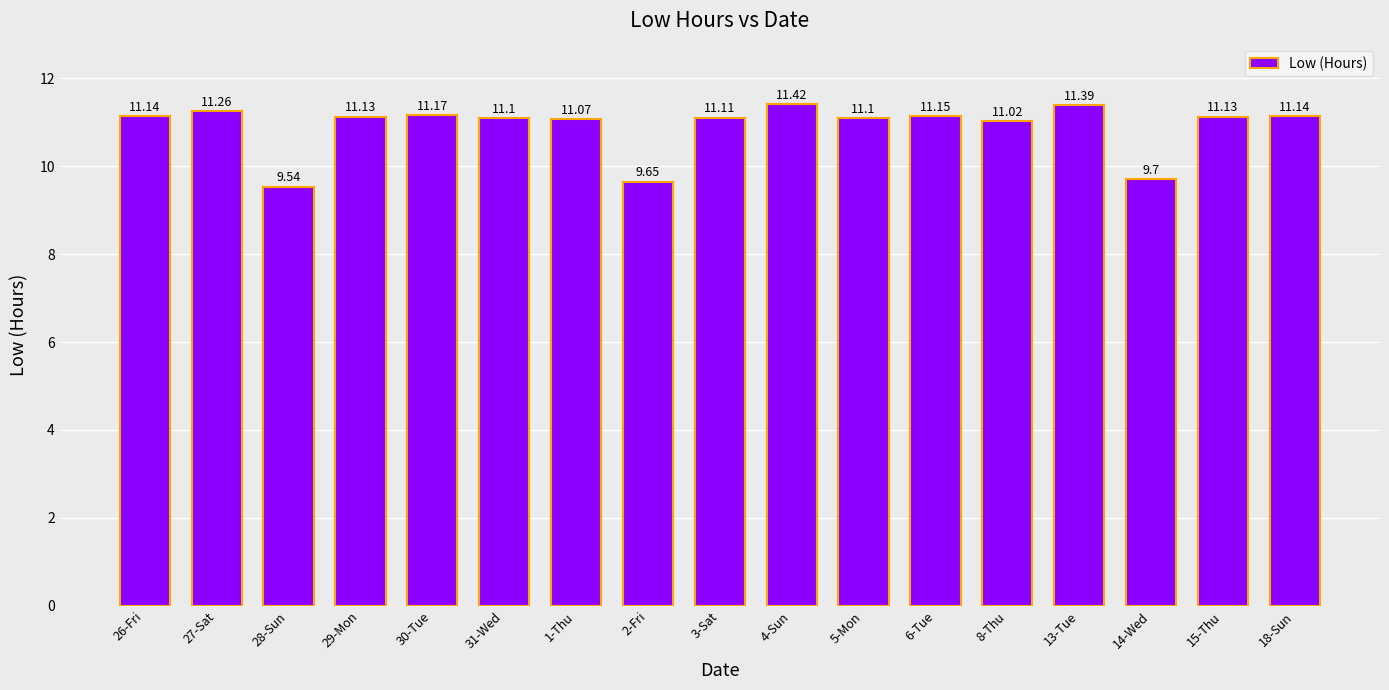

Approximately how many times larger is the value at 27-Sat compared to 18-Sun?

1.0